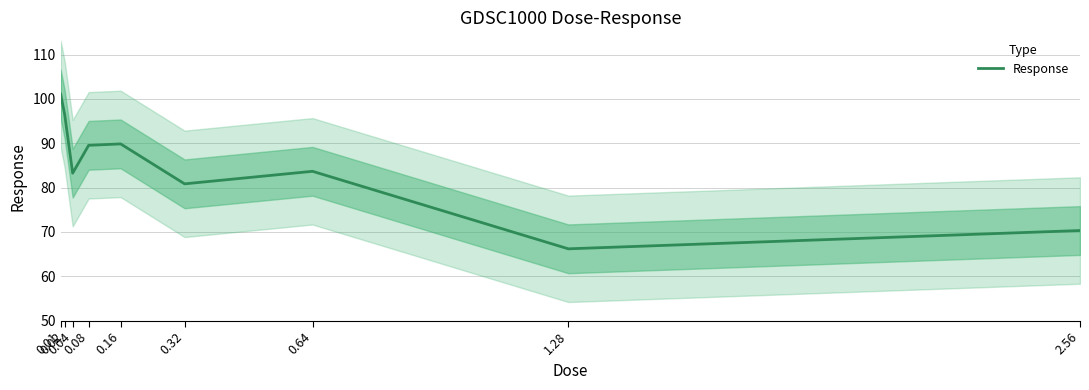

What is the difference between the values at 0.02 and 0.16?

6.7